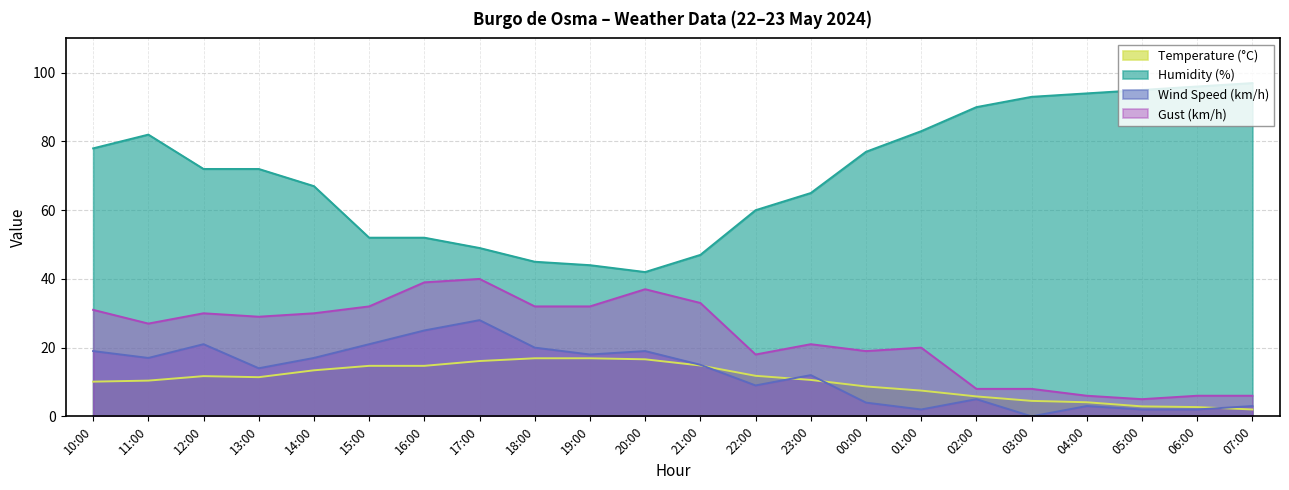

What is the difference between the Humidity (%) values at 07:00 and 11:00?

15.0